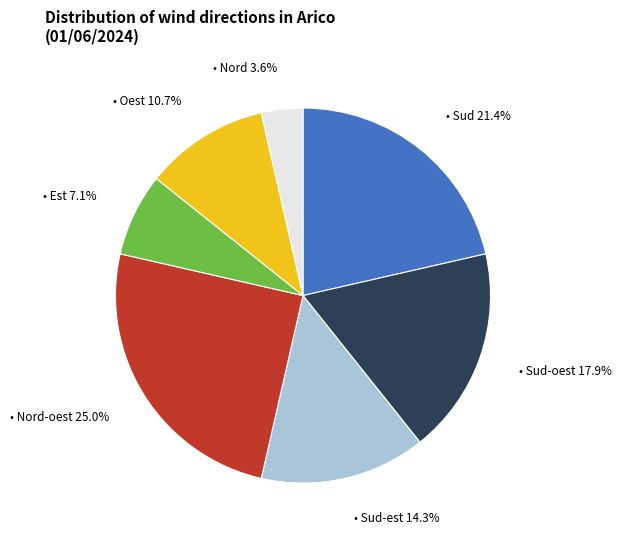

To the nearest percent, what is the average slice percentage?

14%